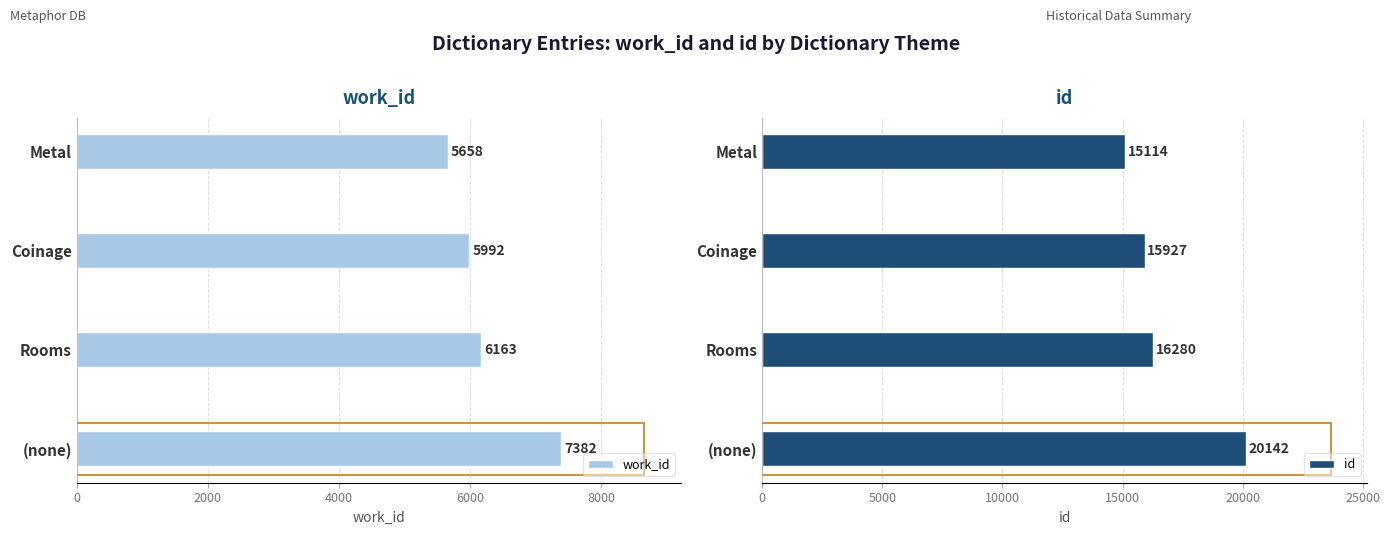

The value of id at Metal is 24258. True or false?

False